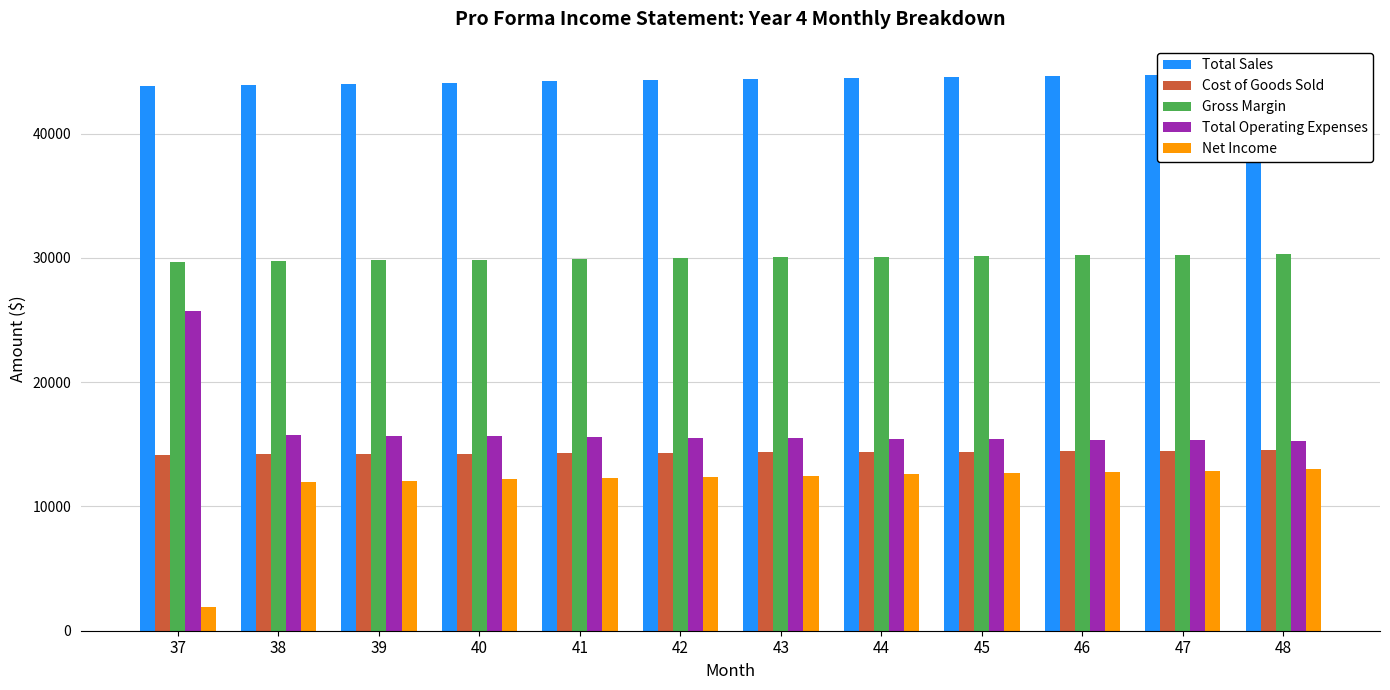

How many values in the Total Operating Expenses series are below 15540?

6